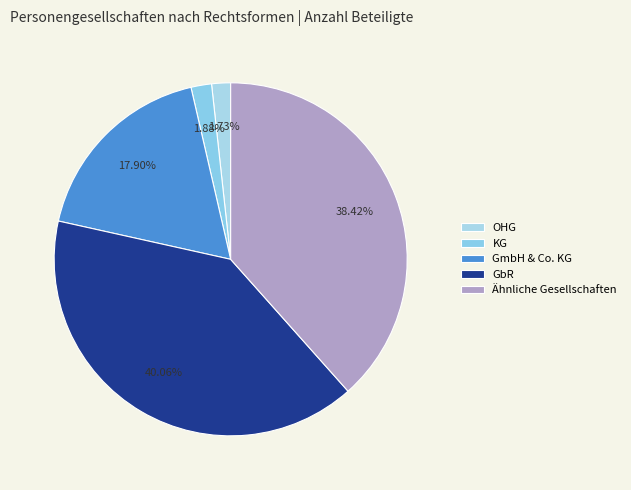

How many slices are in this pie chart?

5